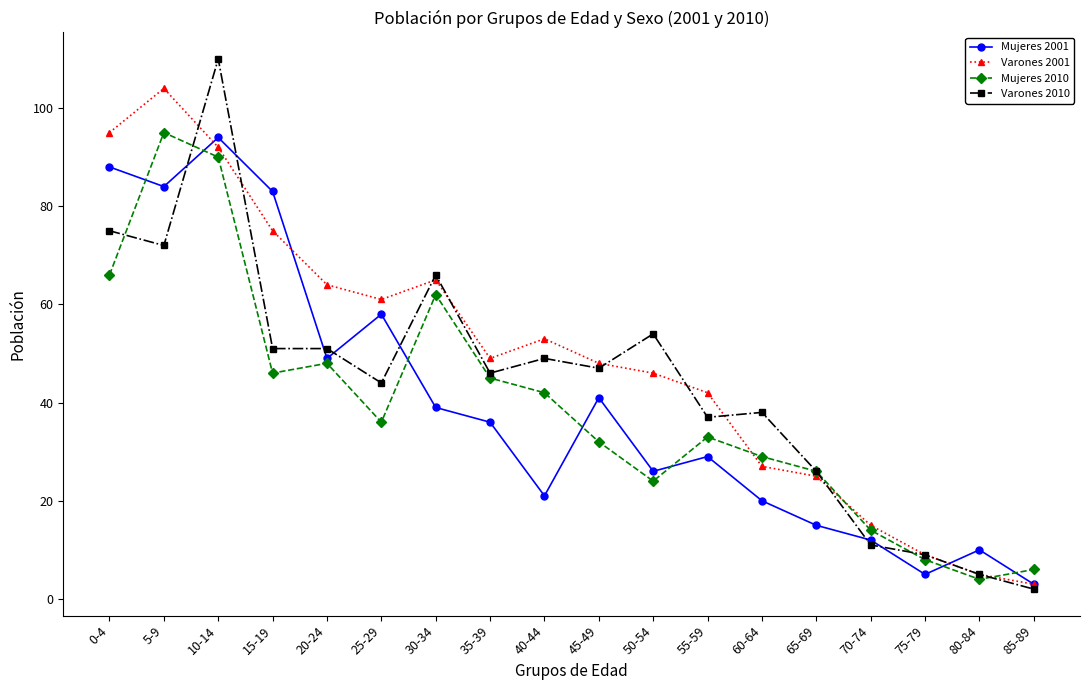

Rank the series by their maximum value, from highest to lowest.

Varones 2010, Varones 2001, Mujeres 2010, Mujeres 2001